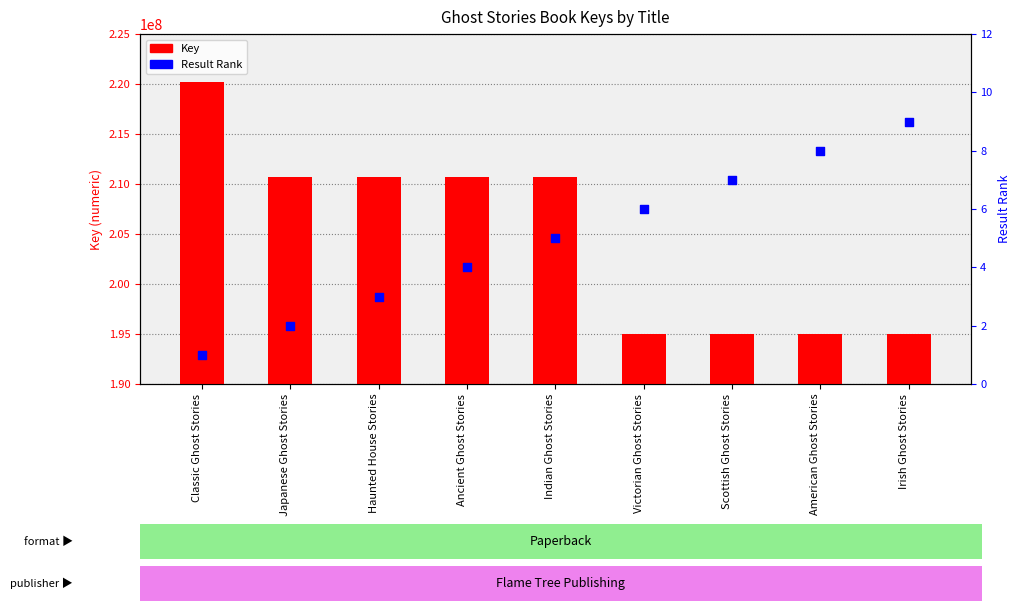

Which series has the largest total across all categories?

Key